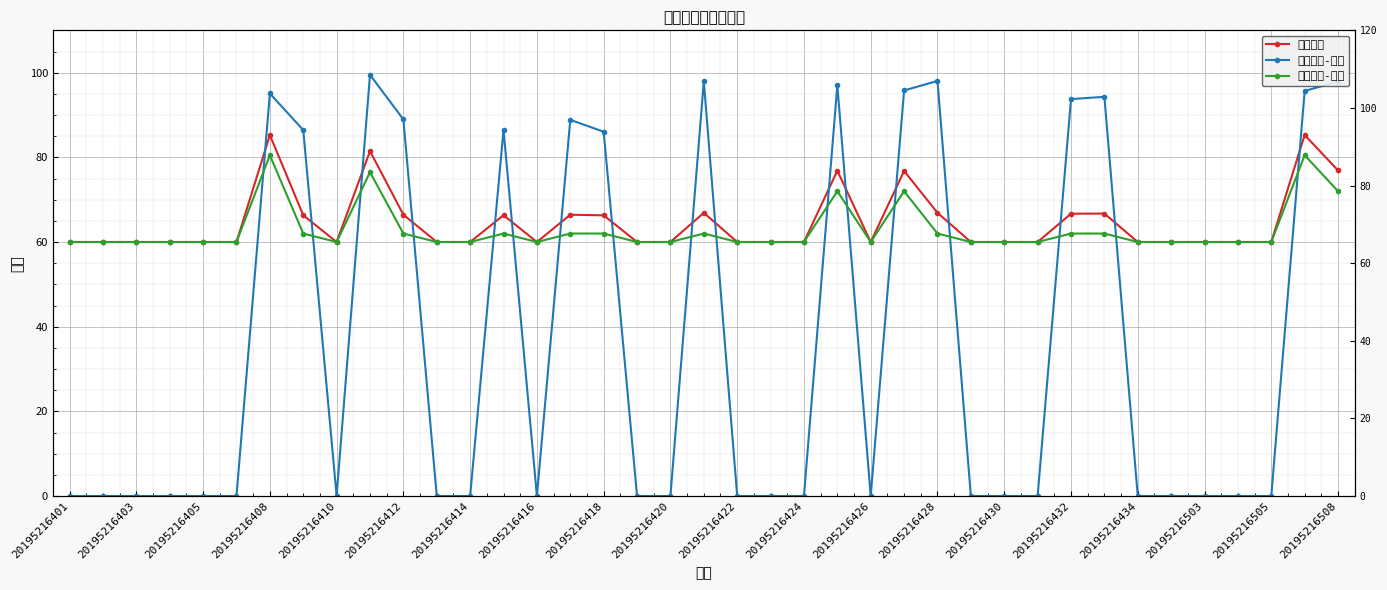

What is the sum of the 学生职务 values at 20195216428 and 20195216403?

126.3